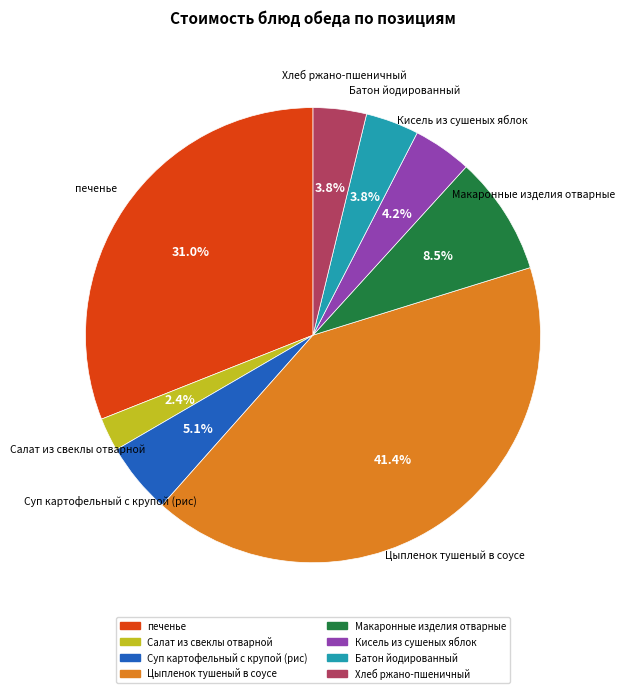

Does Кисель из сушеных яблок represent more than half of the total?

No